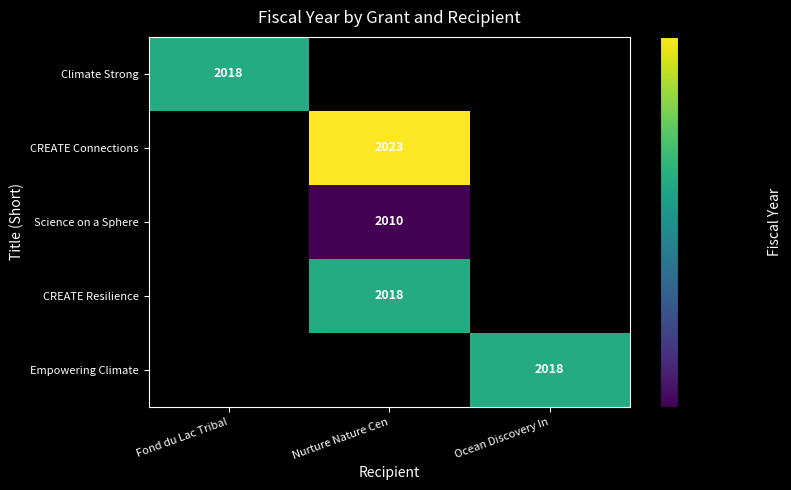

The value of Climate Strong at Fond du Lac Tribal is 2018. True or false?

True